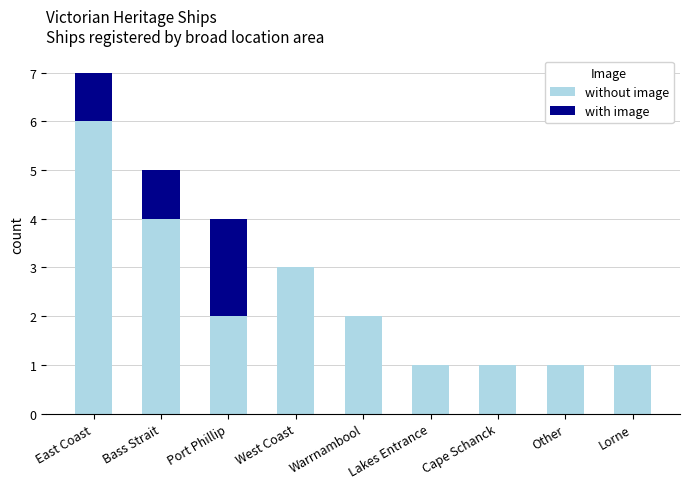

What is the sum of the without image values at West Coast and Other?

4